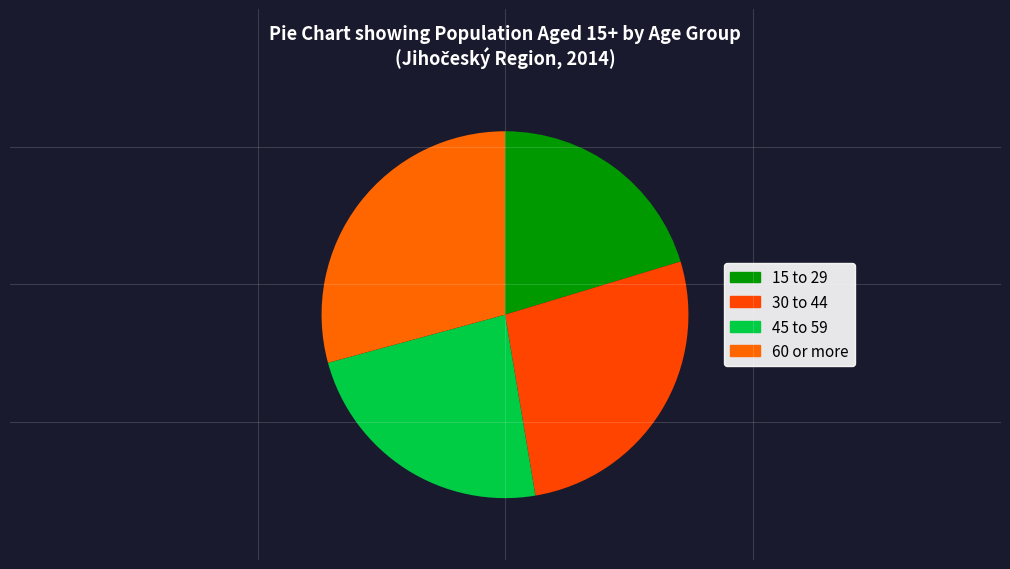

What is the smallest slice in the pie chart?

15 to 29